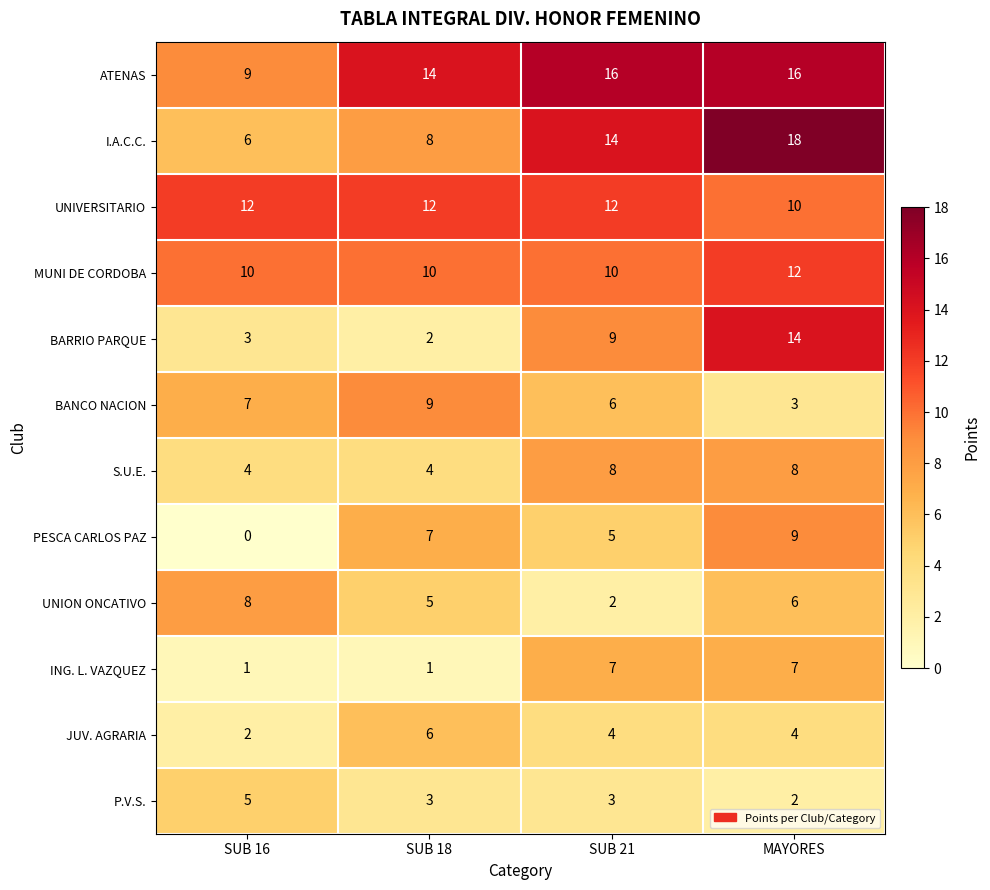

Which series changed the most between SUB 18 and MAYORES?

BARRIO PARQUE